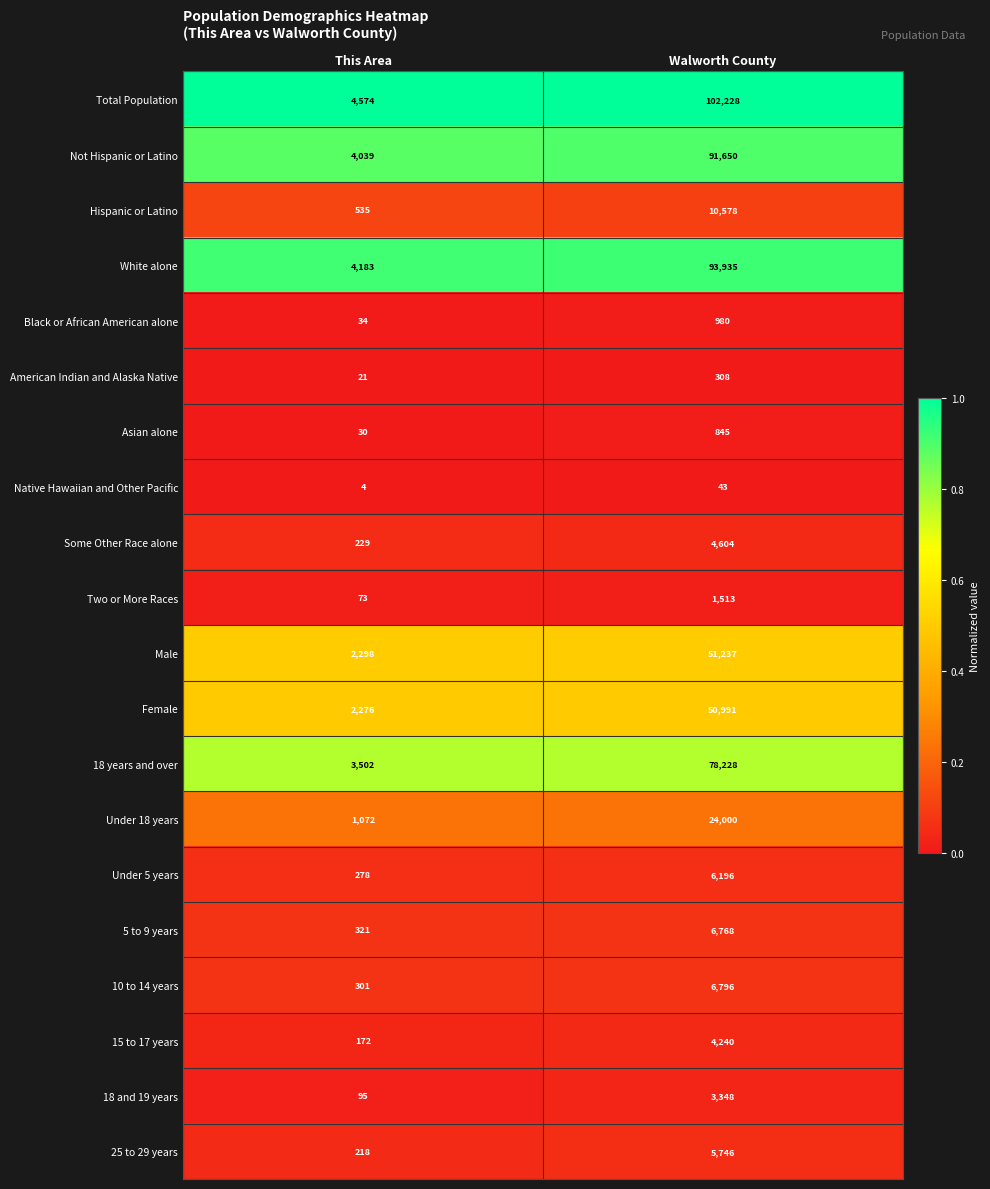

What value does the 10 to 14 years series have at Walworth County, to the nearest 10?

6800